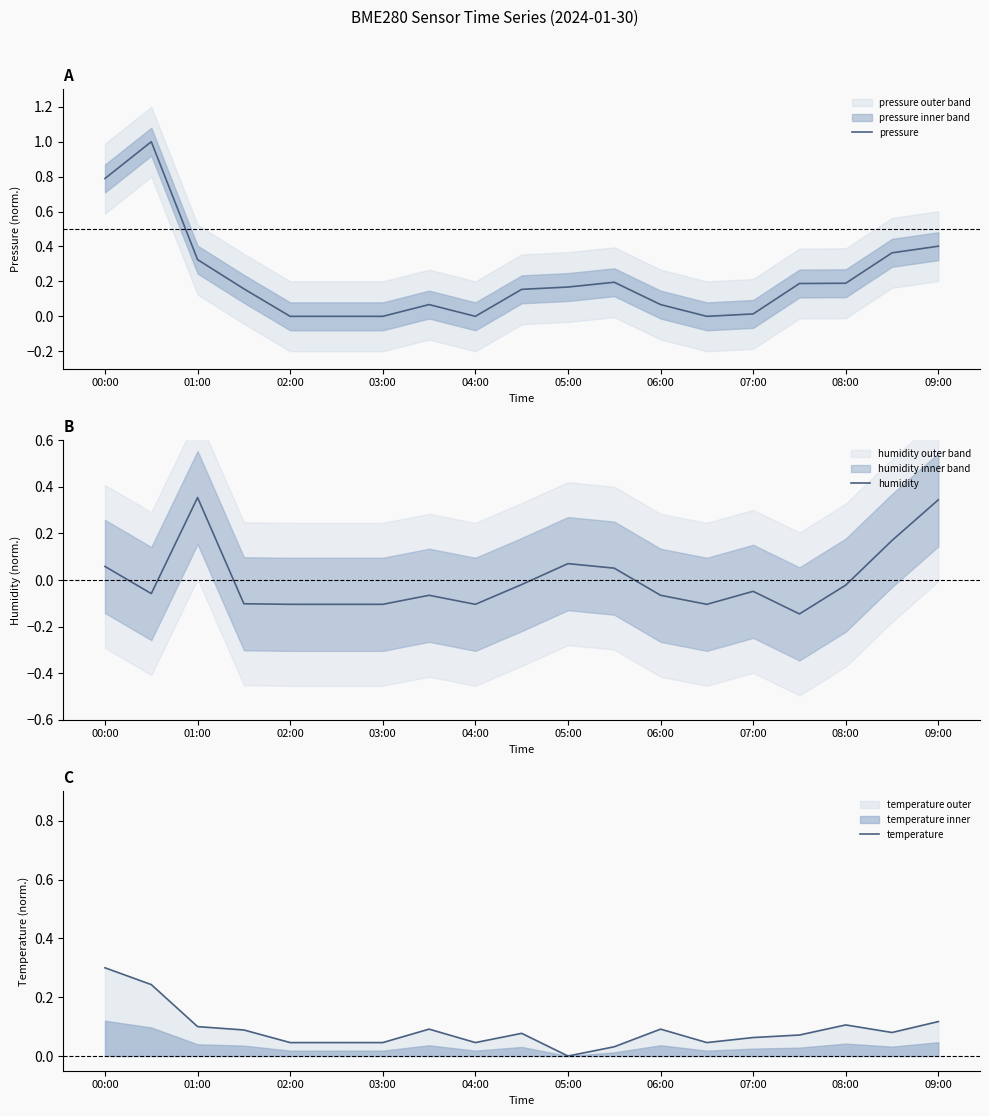

At which label is temperature closest to 0?

05:00